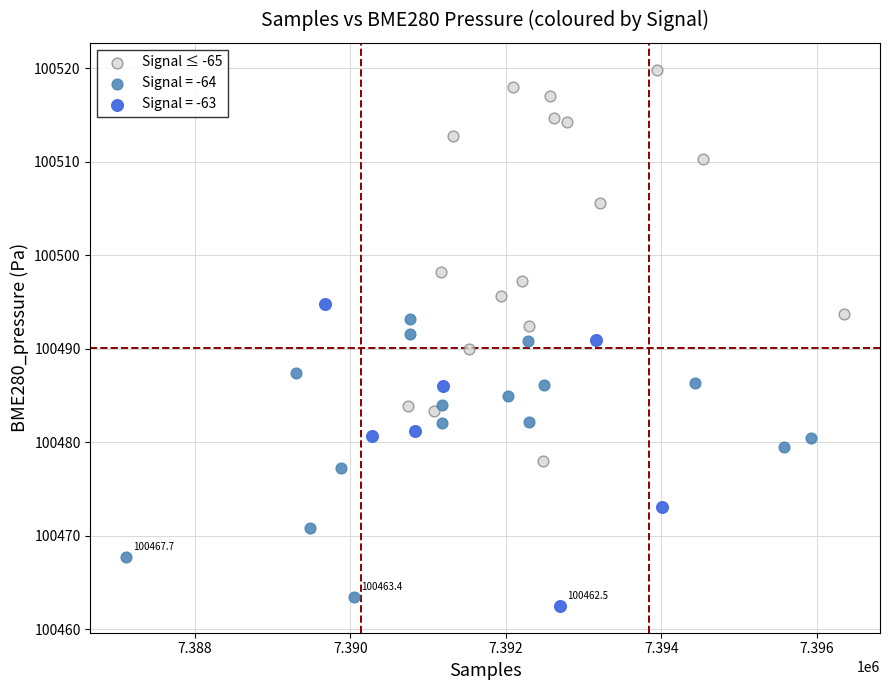

Which series has the widest spread of Y values?

Signal ≤ -65